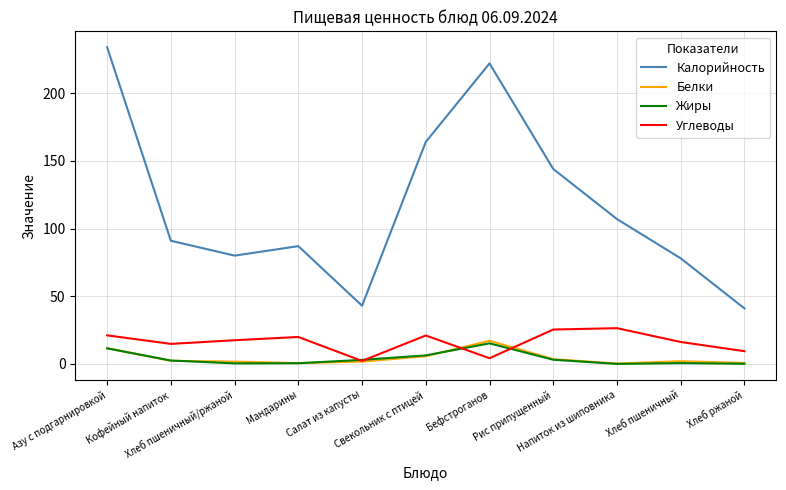

What is the maximum value for Жиры?

15.2